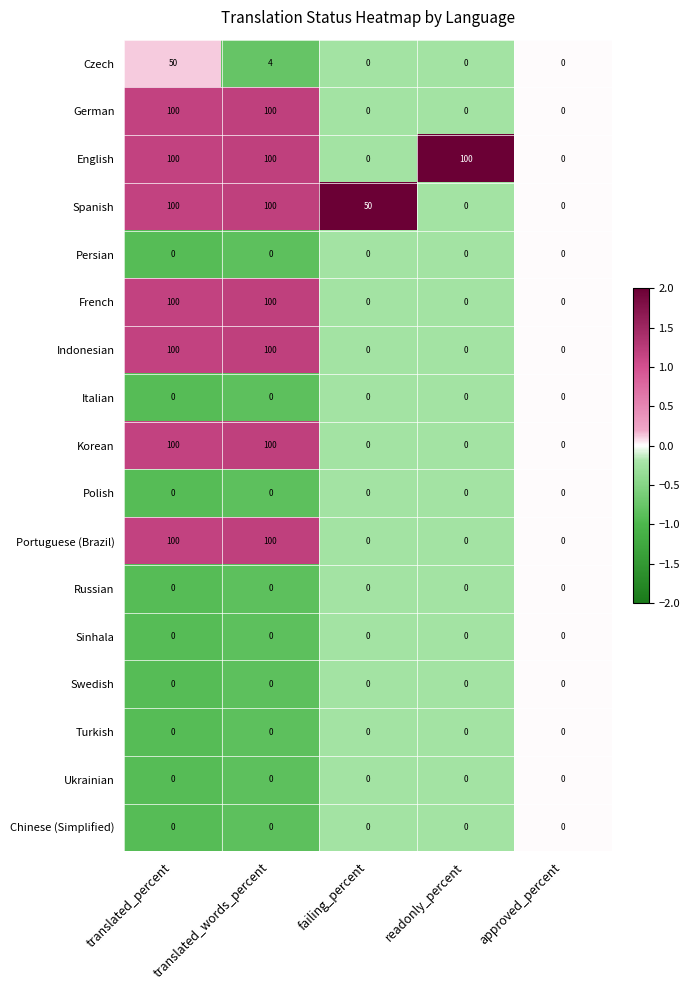

How many distinct data groups are displayed?

17